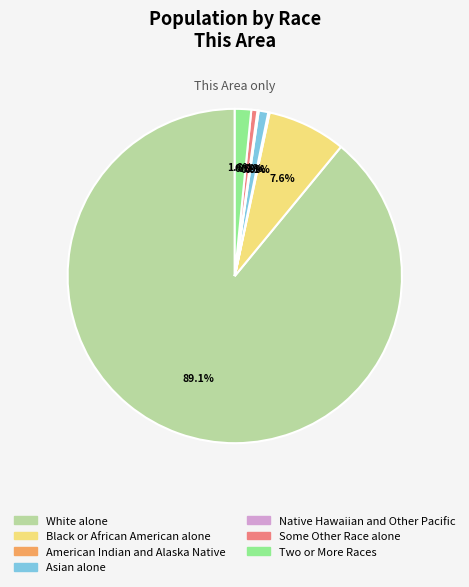

Is it true that Some Other Race alone is 1% of the pie?

True